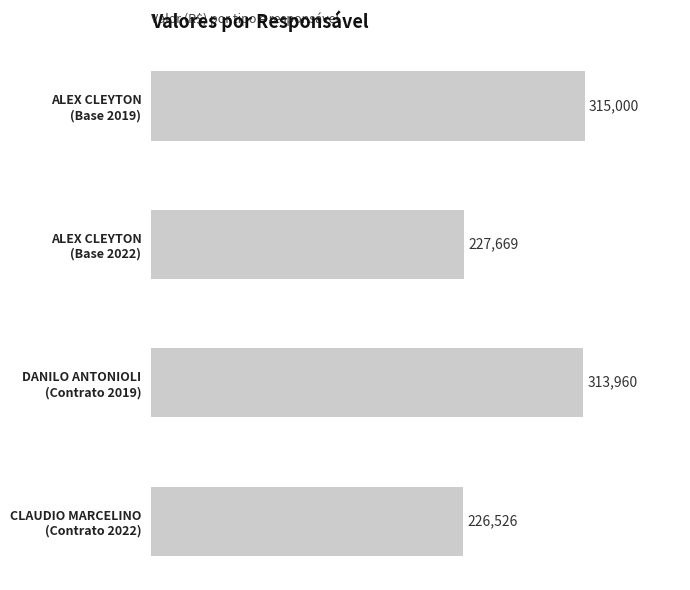

What is the greatest value displayed?

315000.0